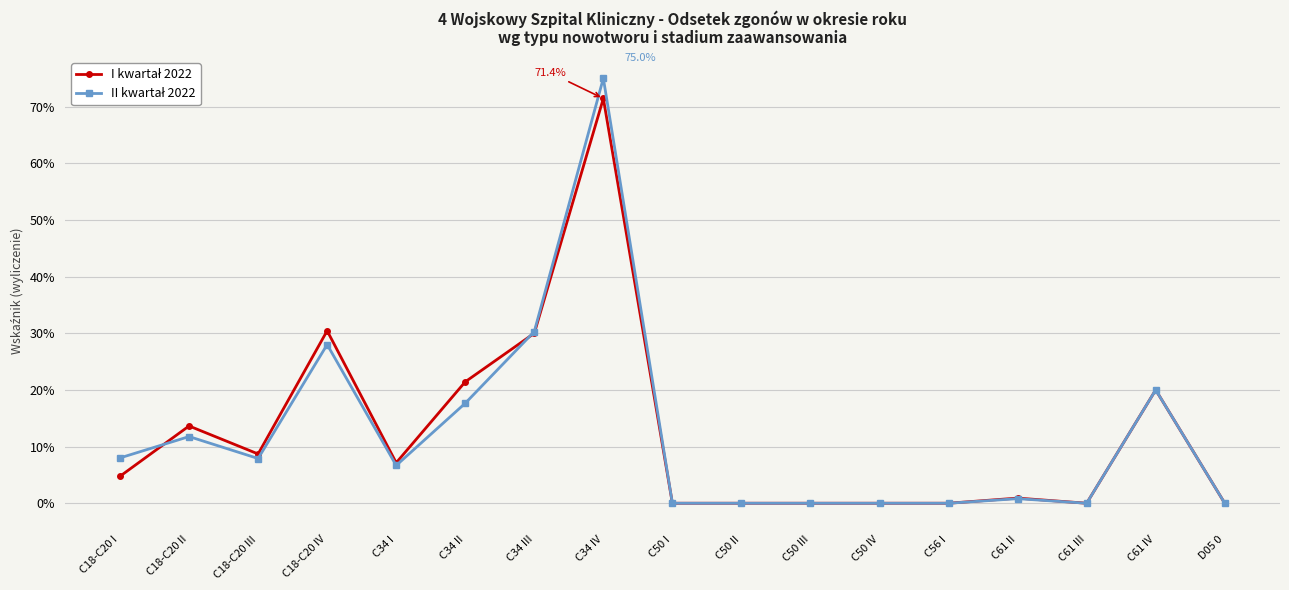

True or false: I kwartał 2022 has more than 0 interior local peaks.

True